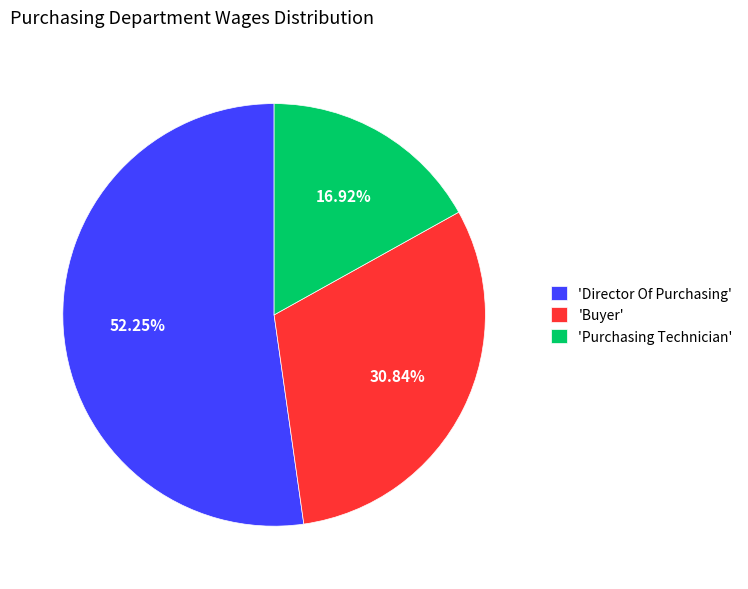

Is the sum of 'Purchasing Technician' and 'Buyer' greater than half?

No